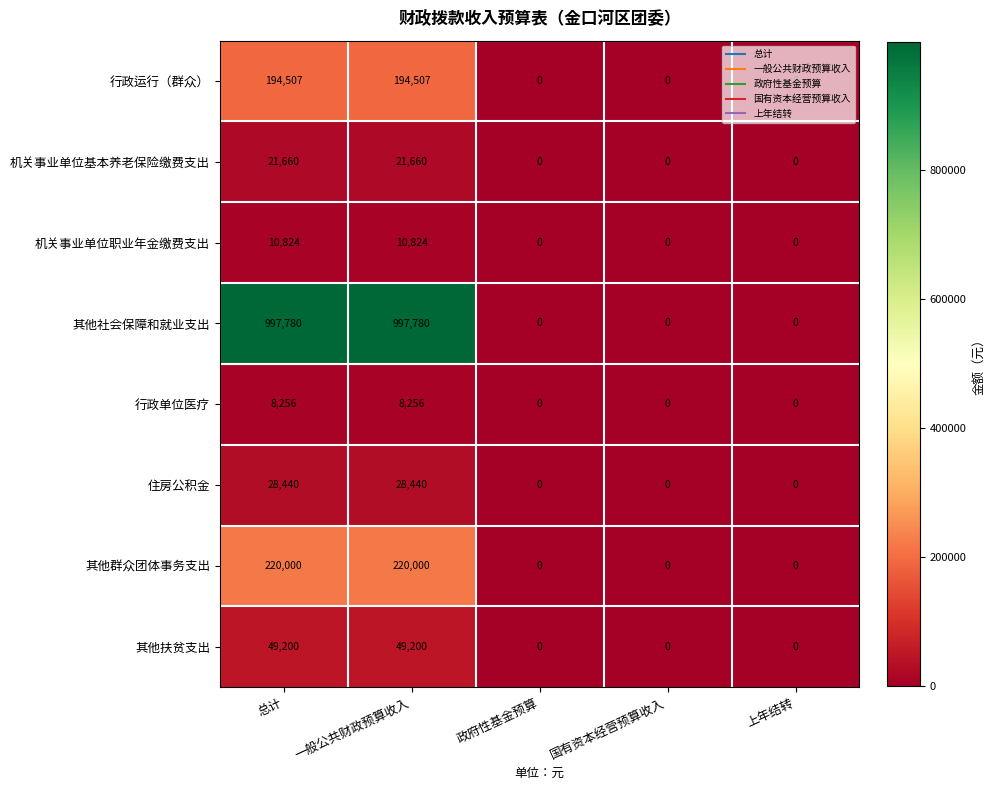

The 机关事业单位职业年金缴费支出 series shows -4473 at 国有资本经营预算收入. True or false?

False